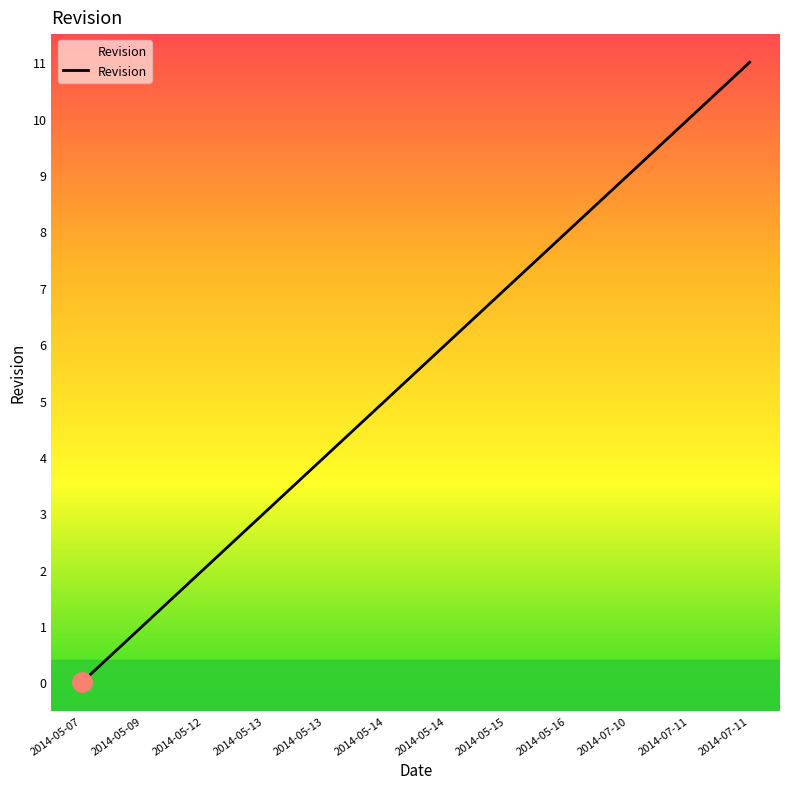

Reading left to right, list all the values displayed in this chart.

0	1	2	3	4	5	6	7	8	9	10	11